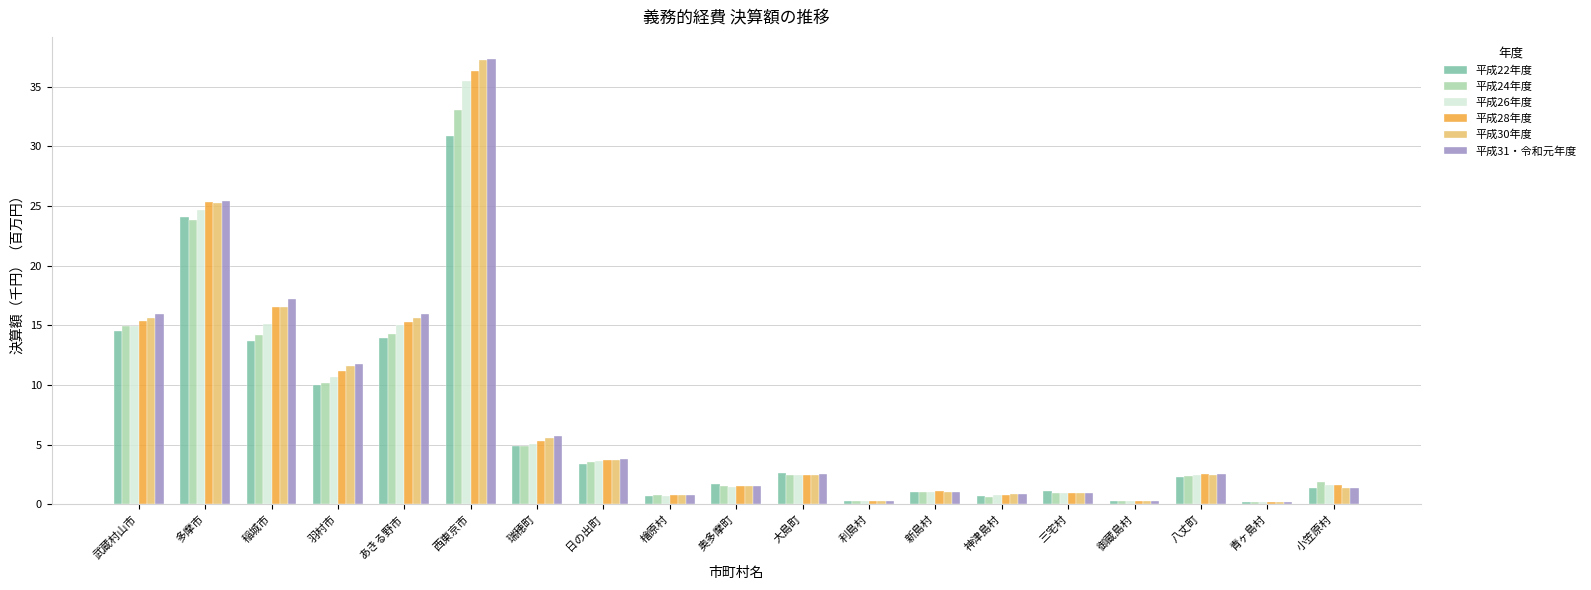

Is the value of 平成22年度 at 瑞穂町 greater than the value of 平成30年度 at 小笠原村?

Yes